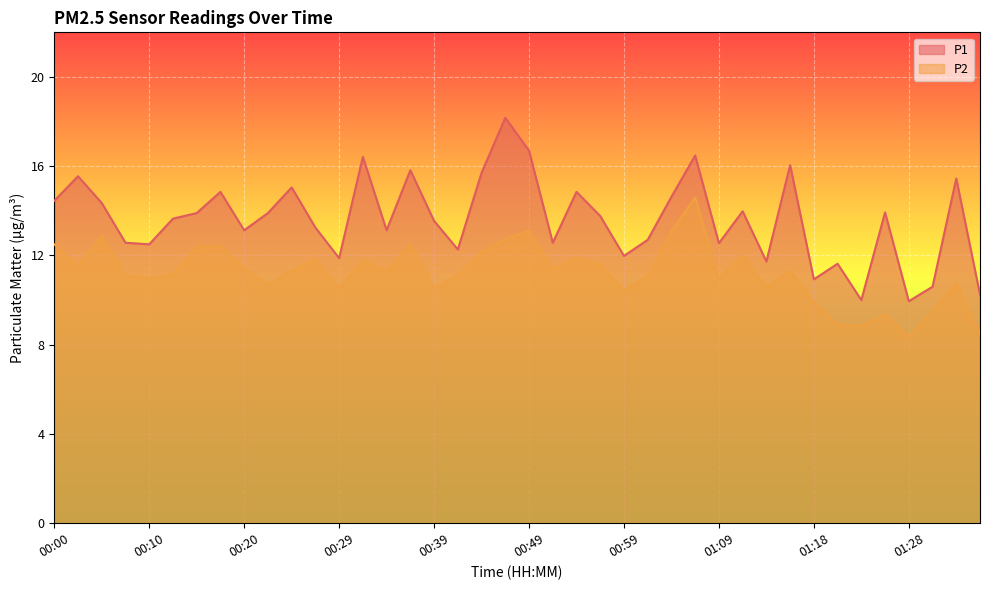

The P1 series shows 20.7 at 00:39. True or false?

False